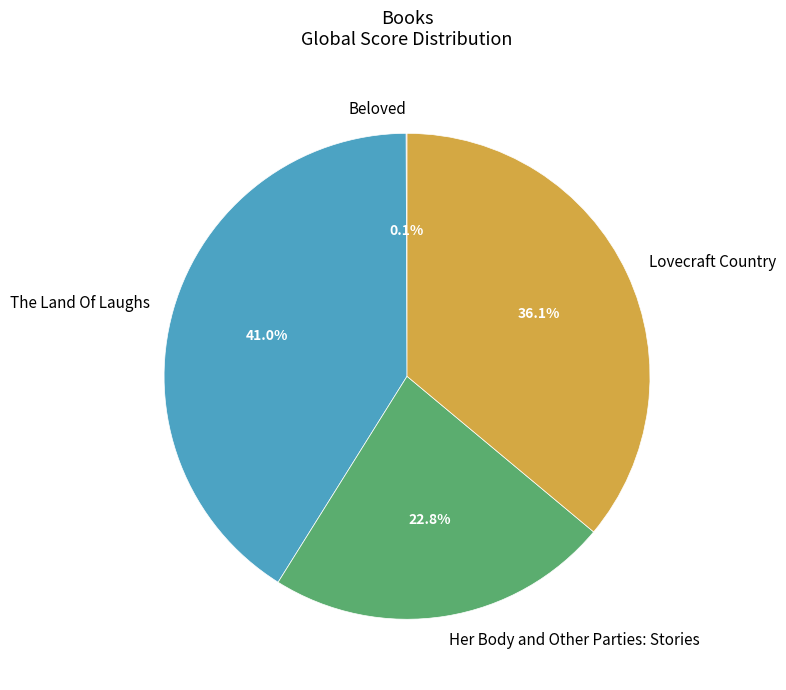

What is the largest slice in the pie chart?

The Land Of Laughs